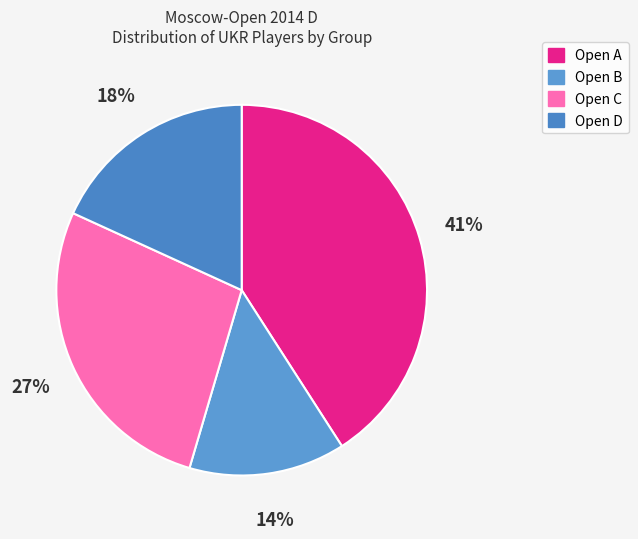

Rank the categories by value from lowest to highest.

Open B, Open D, Open C, Open A